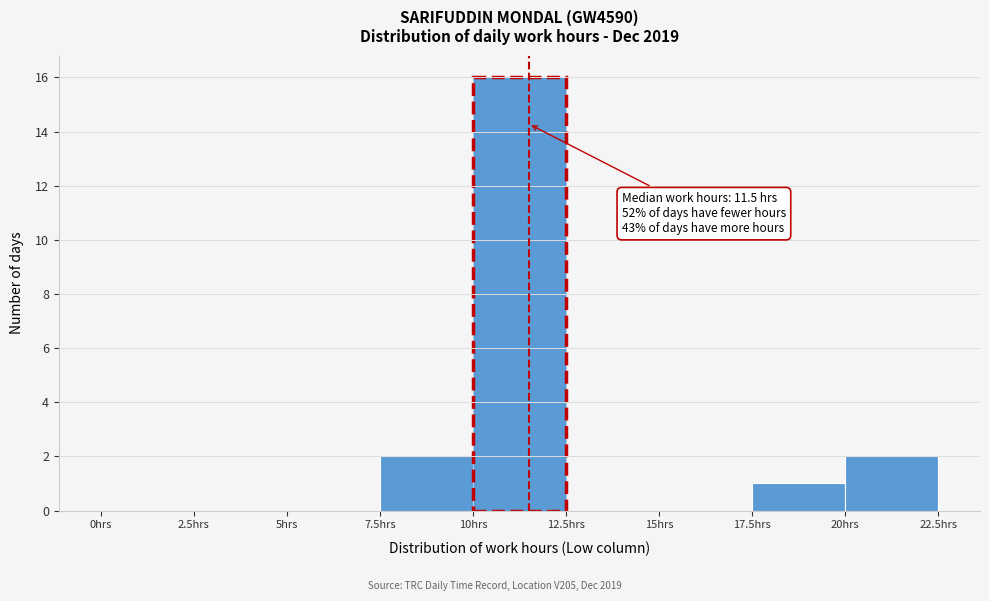

Over which range of the x-axis is the bar tallest?

10.0 to 12.5